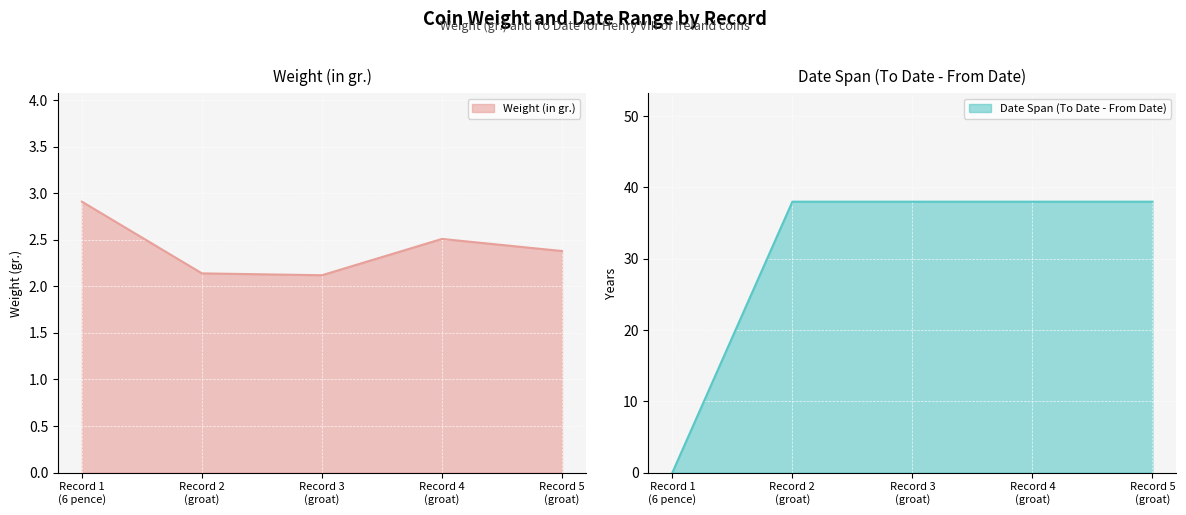

What is the minimum value for Weight (in gr.)?

2.1